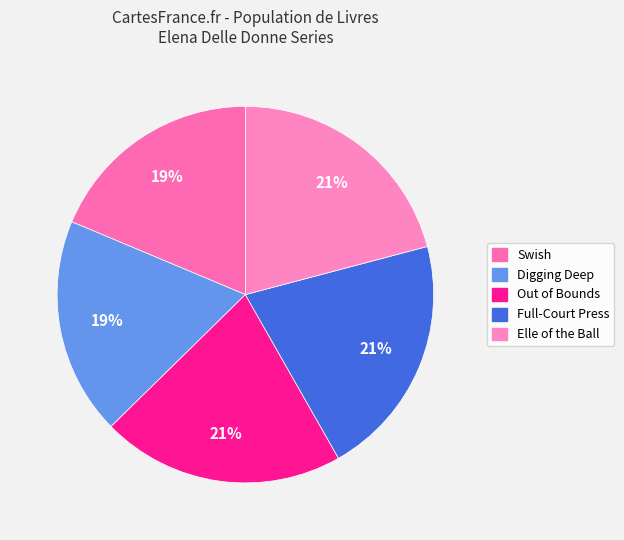

Count the number of slices in the pie.

5